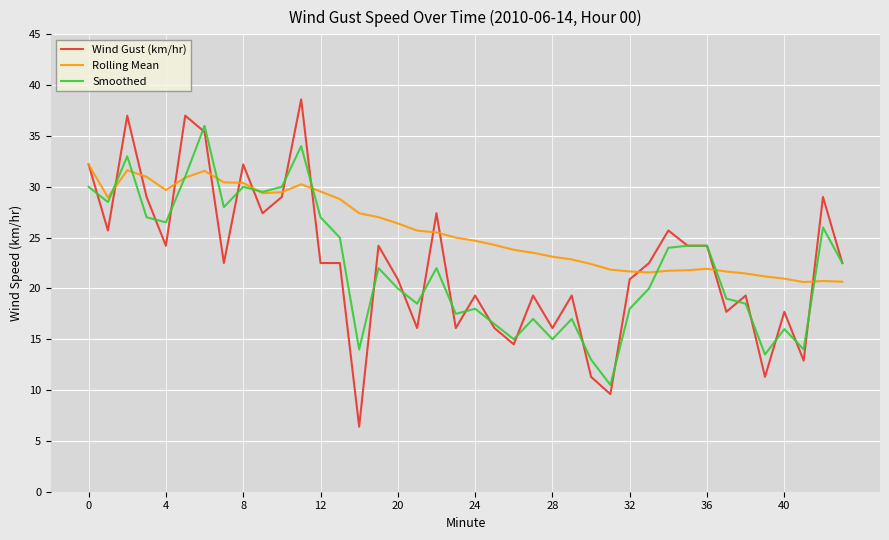

What is the average value of the Rolling Mean series?

25.6